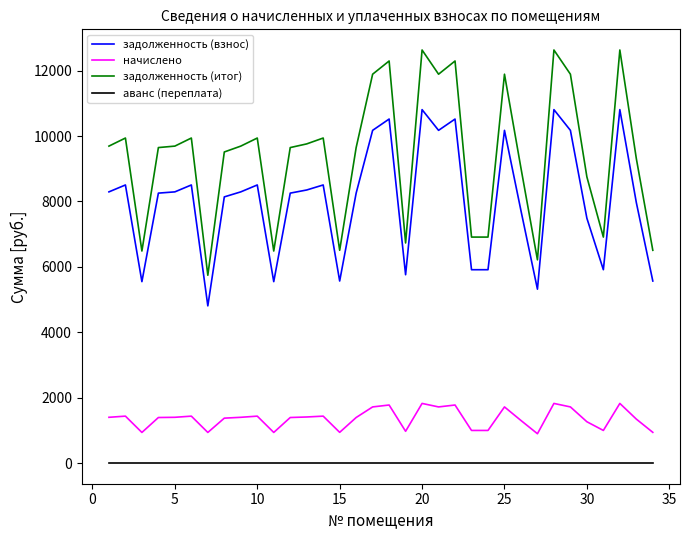

True or false: аванс (переплата) and задолженность (итог) intersect in this chart.

False